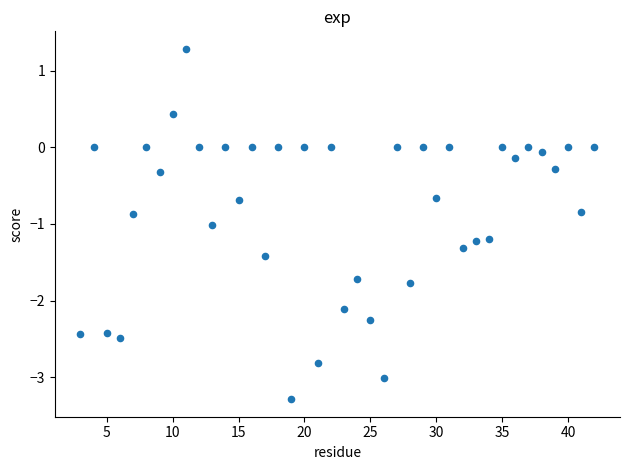

What is the range of Y values (max minus min)?

4.6